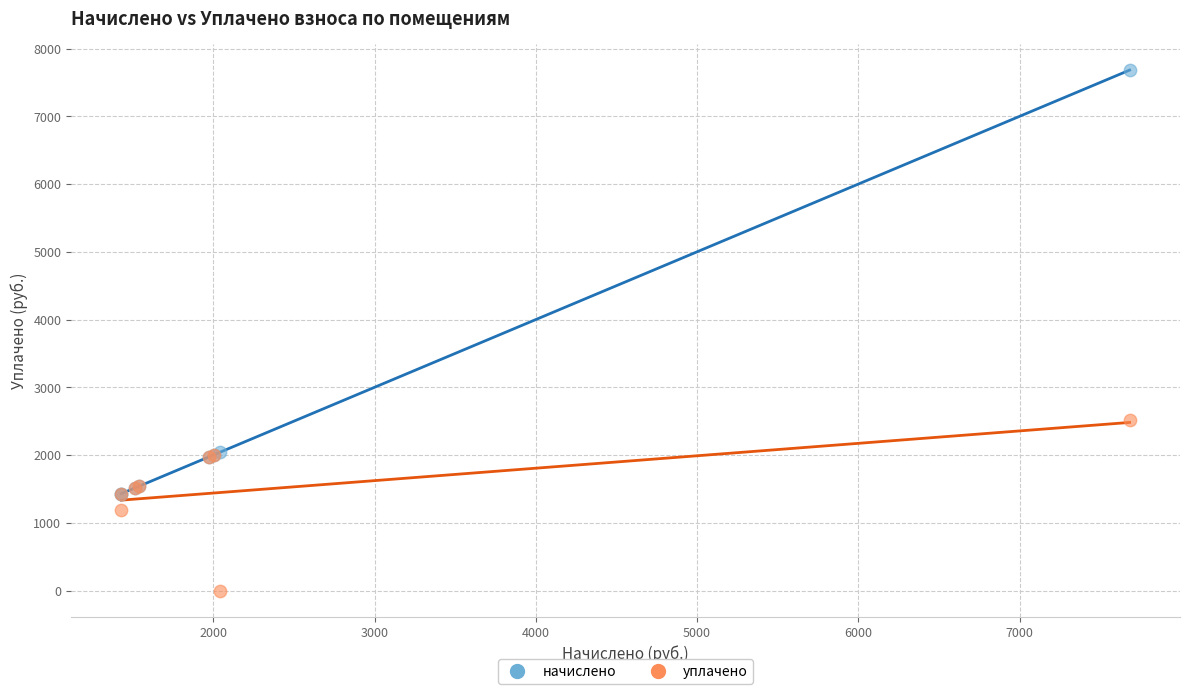

What are all the series names shown in the legend?

начислено, уплачено